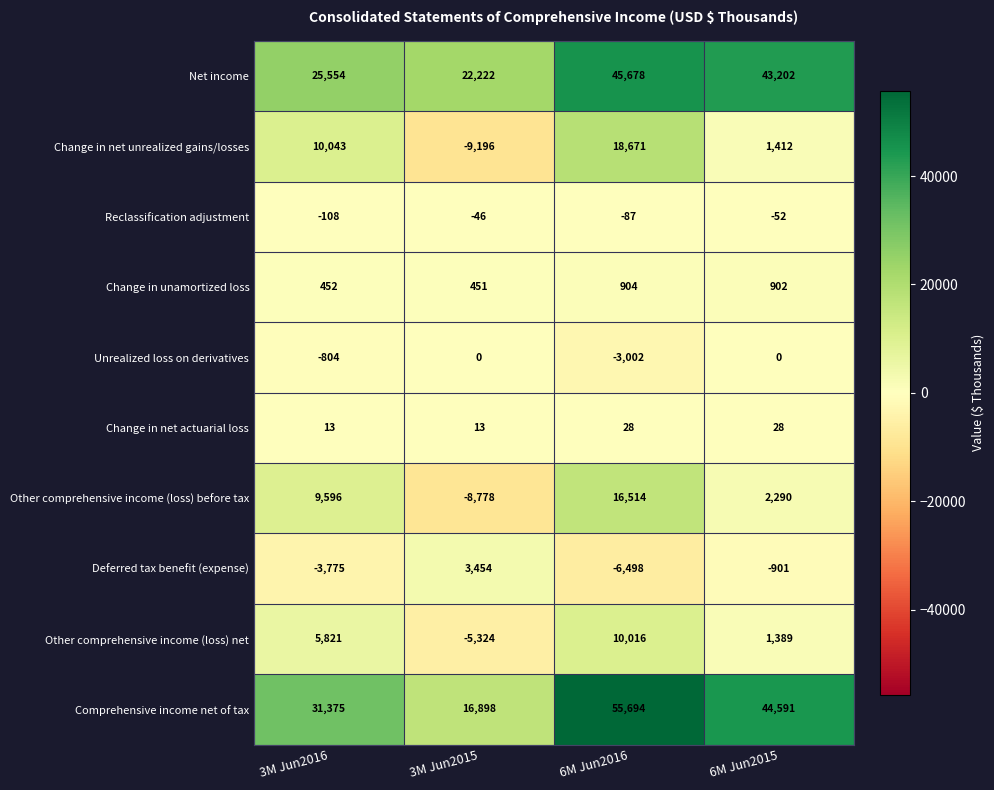

What is the total value across all series at 6M Jun2015?

92861